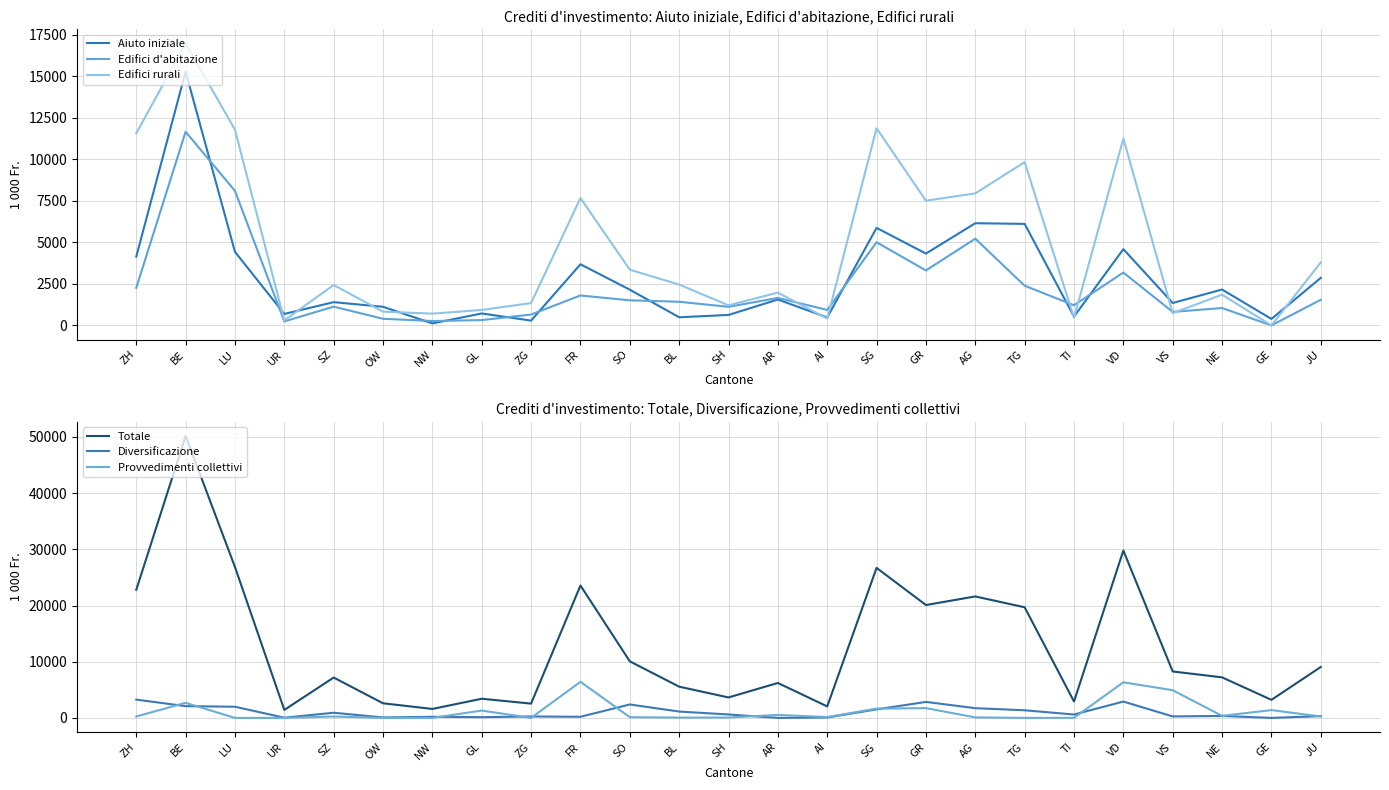

How many values in the Totale series exceed 7218?

13